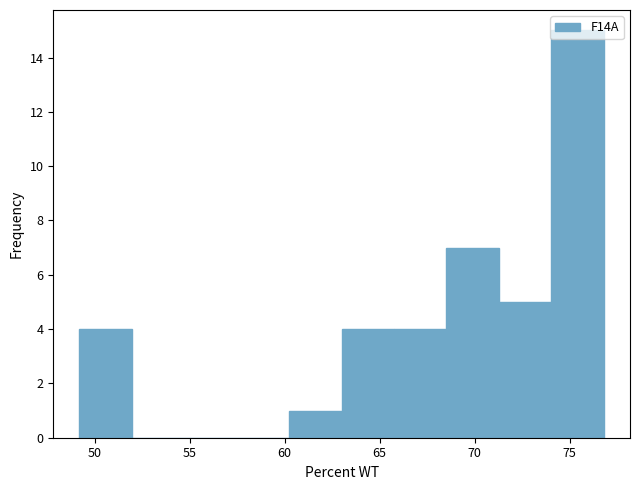

Reading left to right, transcribe this chart: for each bar, give the range it covers on the x-axis and its height. Neither the bar edges nor the heights are printed on the chart, so give them approximately, as read against the axes.

49.0 to 52.0: 4
52.0 to 54.5: 0
54.5 to 57.5: 0
57.5 to 60.0: 0
60.0 to 63.0: 1
63.0 to 66.0: 4
66.0 to 68.5: 4
68.5 to 71.5: 7
71.5 to 74.0: 5
74.0 to 77.0: 15